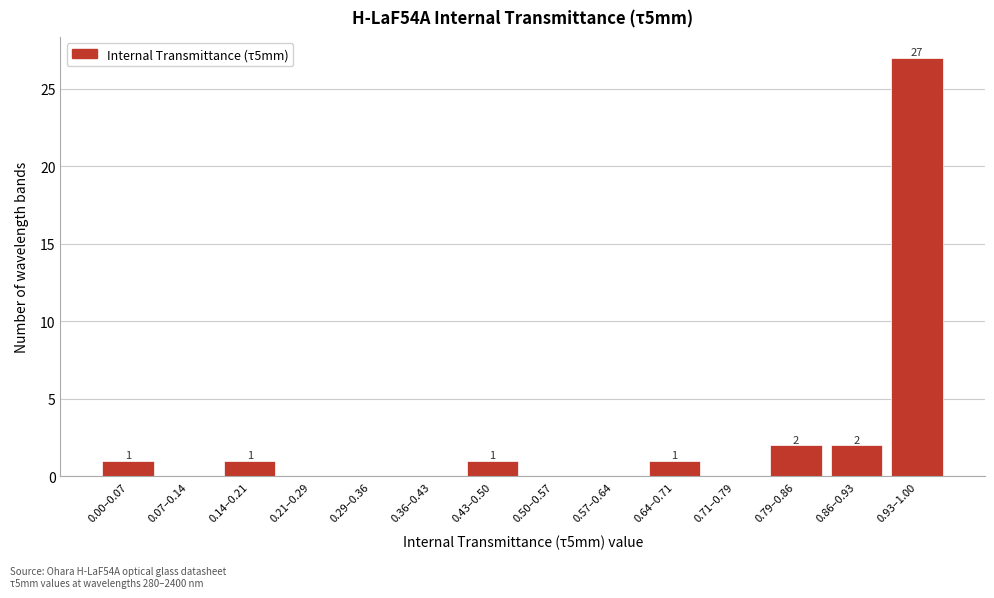

Reading right to left, transcribe all the data shown in this chart.

0.93–1.00=27	0.86–0.93=2	0.79–0.86=2	0.71–0.79=0	0.64–0.71=1	0.57–0.64=0	0.50–0.57=0	0.43–0.50=1	0.36–0.43=0	0.29–0.36=0	0.21–0.29=0	0.14–0.21=1	0.07–0.14=0	0.00–0.07=1